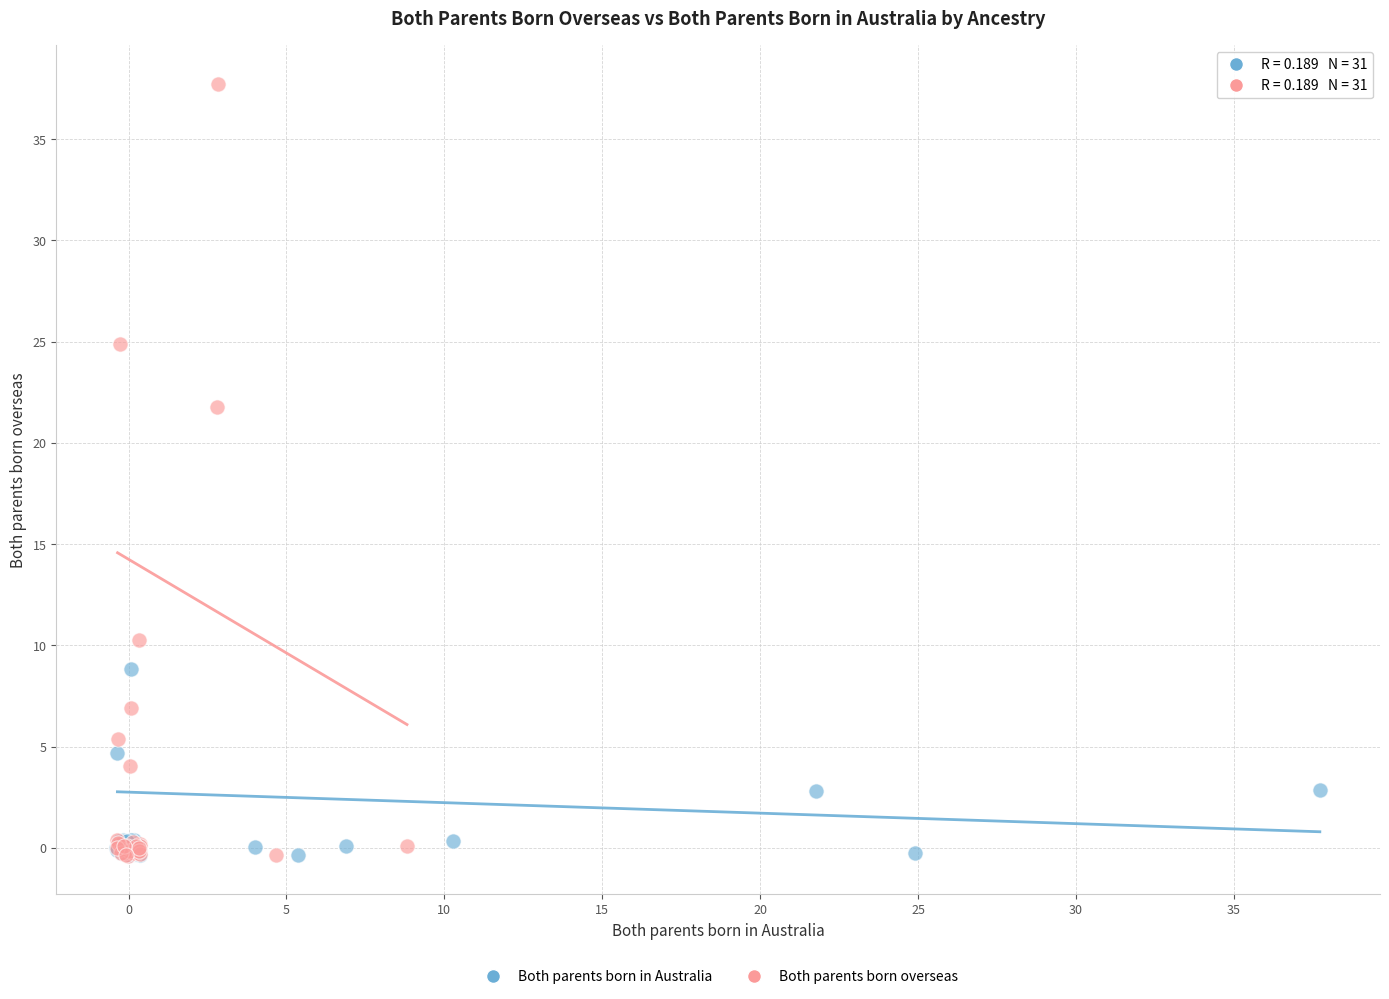

Which series reaches the maximum Y coordinate?

Both parents born overseas